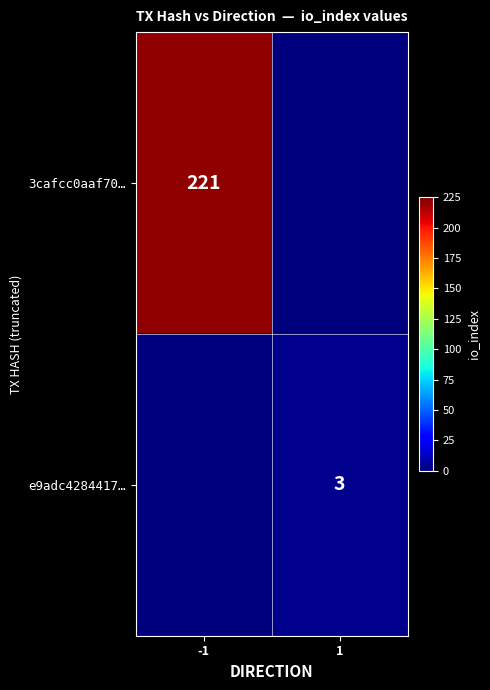

How many data points does each series have?

2